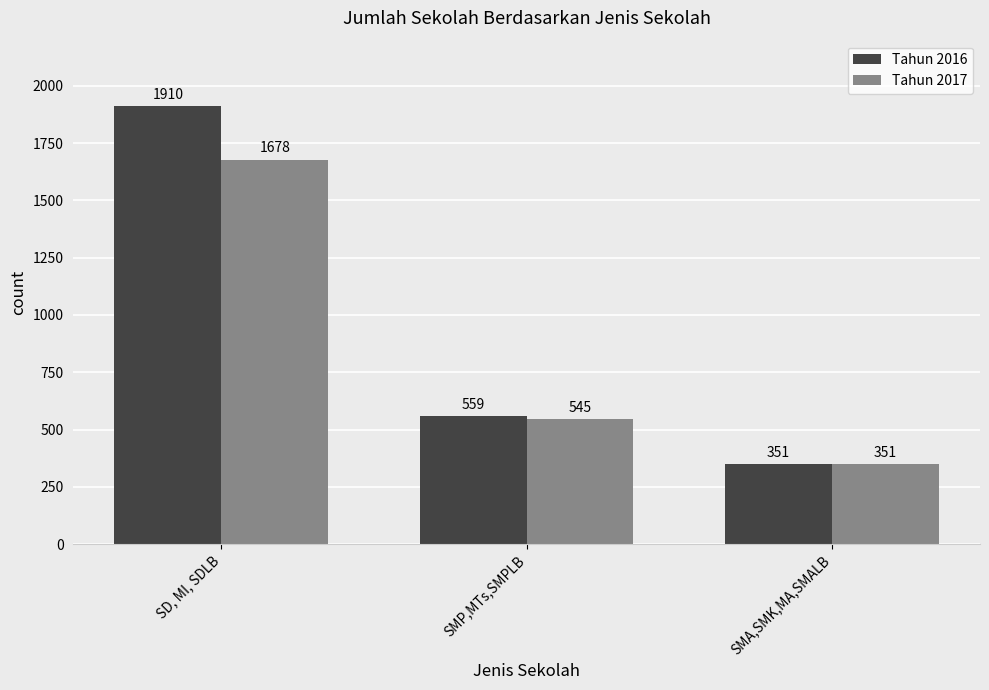

What position from the right is SMP,MTs,SMPLB?

2